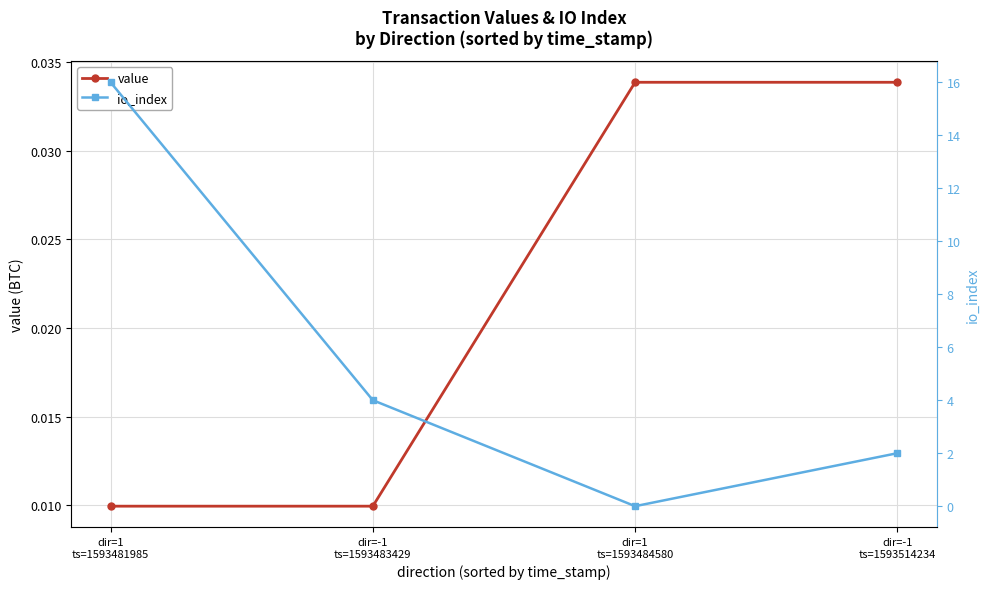

Which series changed the most between dir=1
ts=1593484580 and dir=-1
ts=1593514234?

io_index